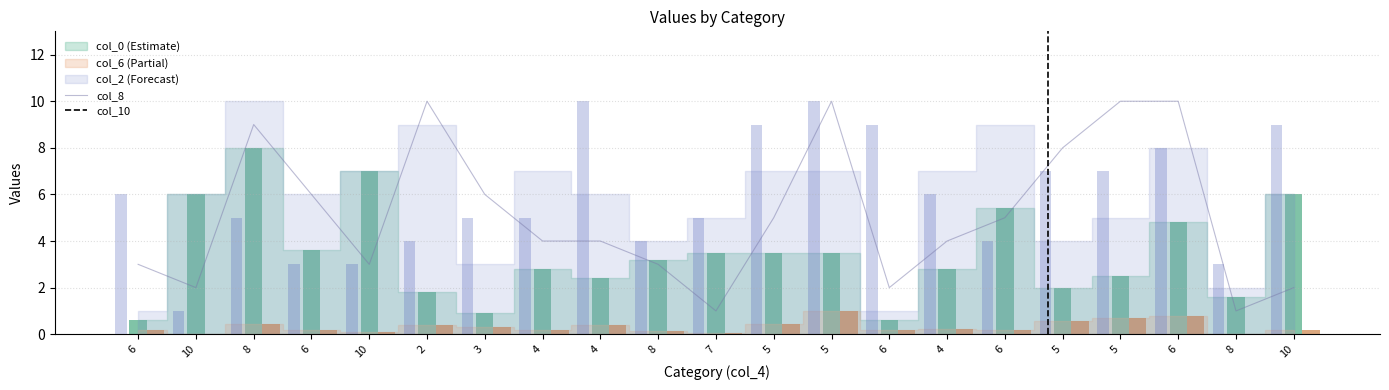

The col_8 series shows 7 at 5. True or false?

True